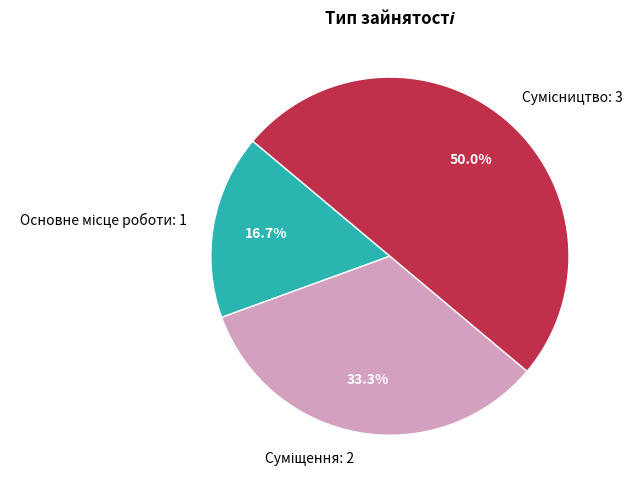

Count the number of slices in the pie.

3